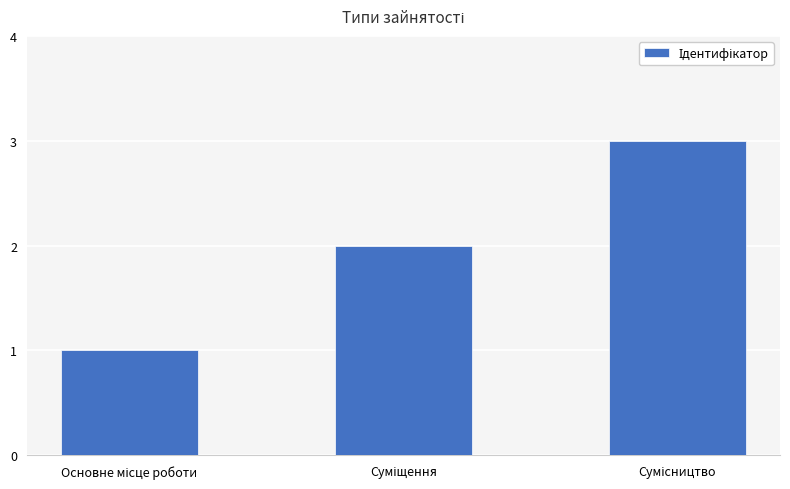

Does the chart contain any negative values?

No